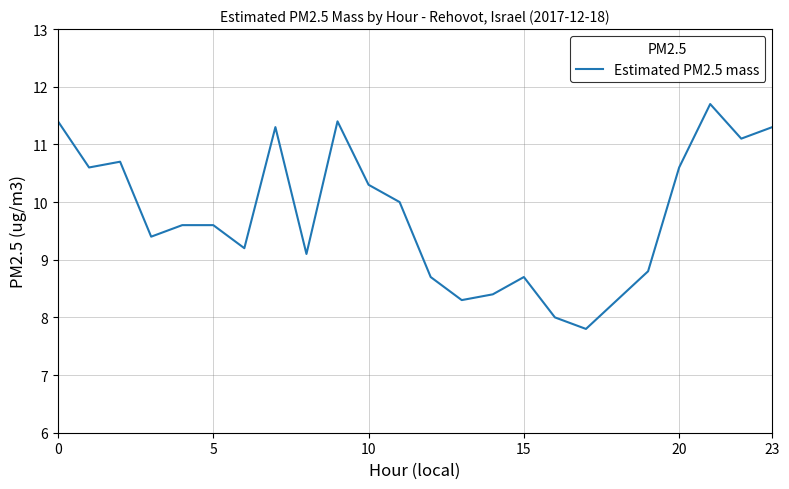

What is the difference between the maximum and minimum values?

3.9